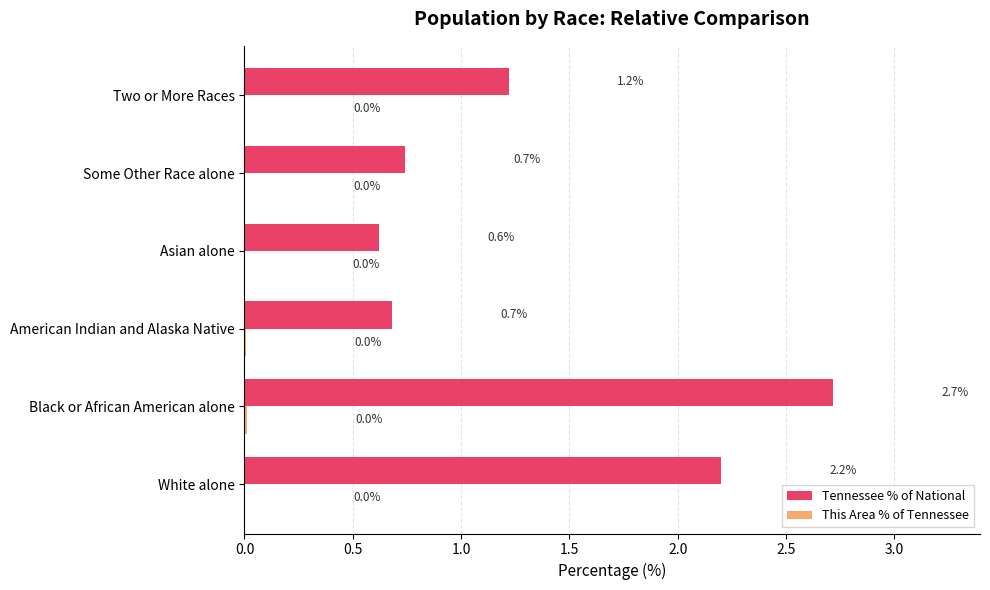

Which series has the largest total across all categories?

Tennessee % of National